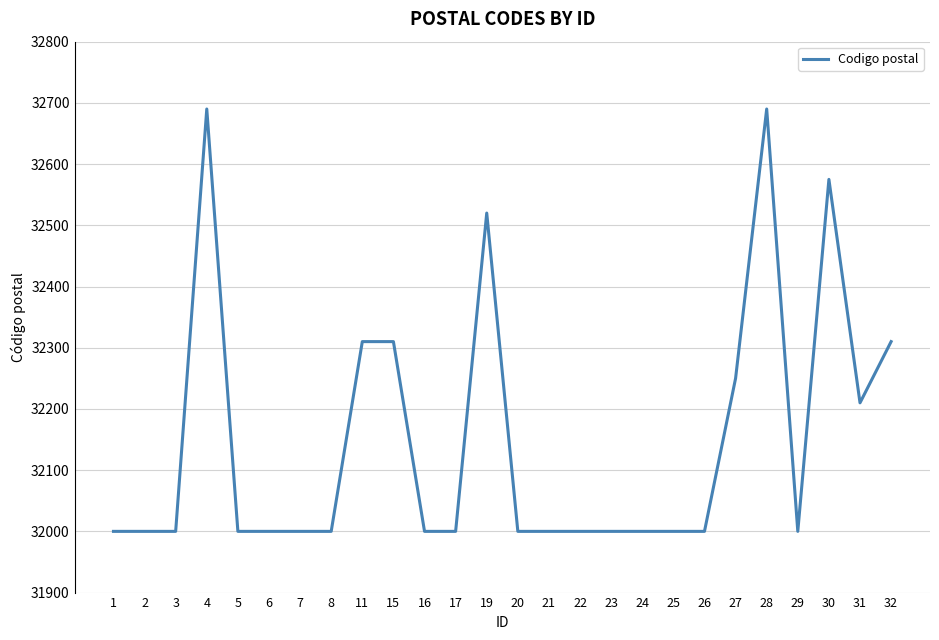

What is the minimum value shown in the chart?

32000